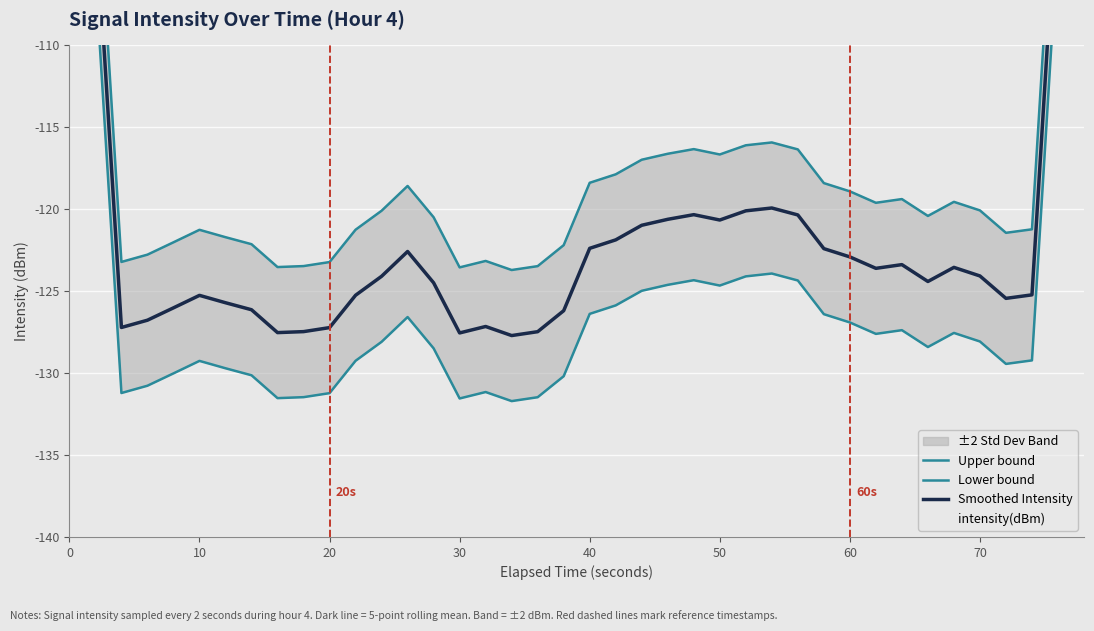

What is the highest value of the Upper bound series?

-70.0